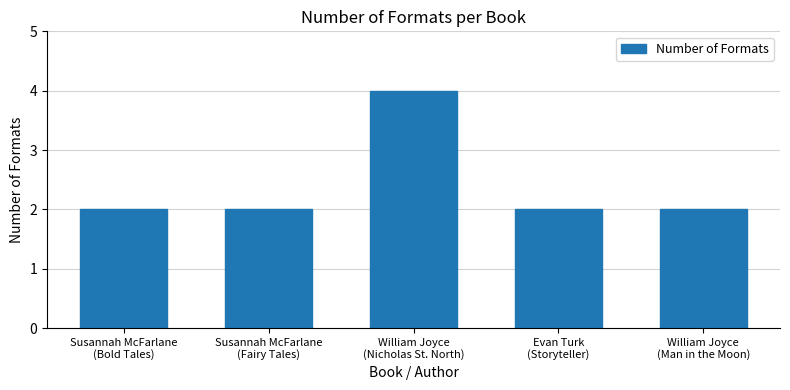

Approximately how many times larger is the value at William Joyce
(Nicholas St. North) compared to Evan Turk
(Storyteller)?

2.0